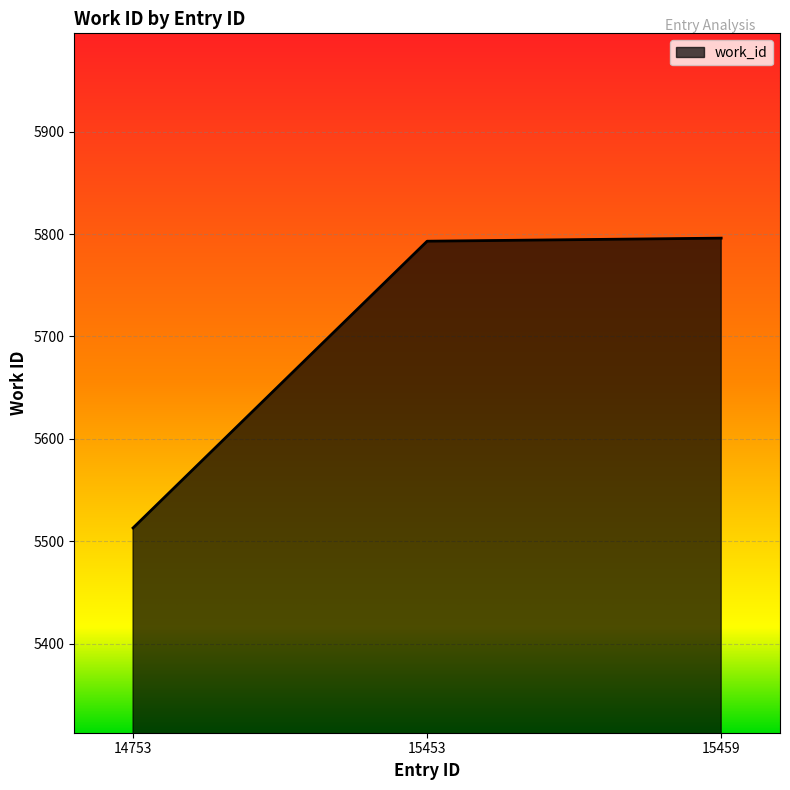

What is the ratio of the value at 15453 to the value at 14753?

1.1